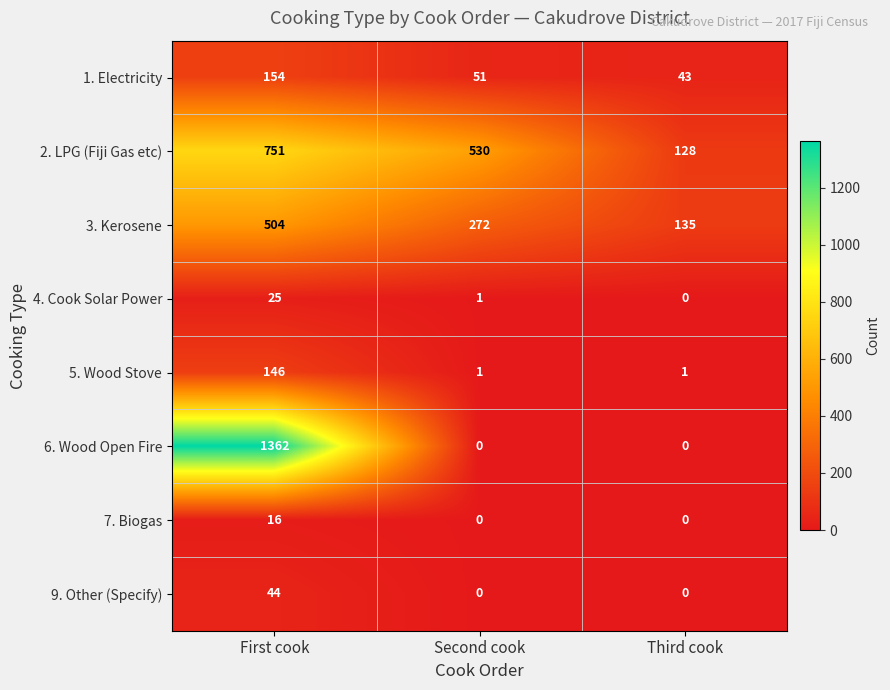

How many categories are shown in the chart?

3